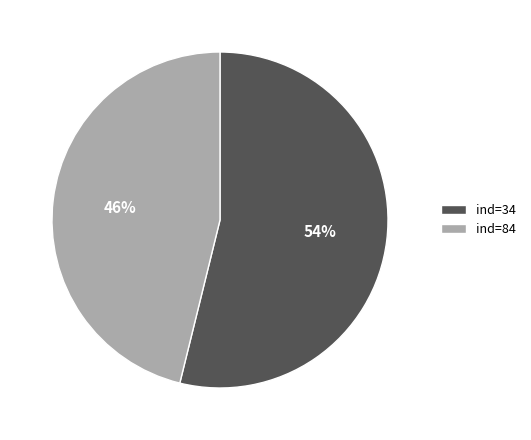

What is the ratio of the value at ind=34 to the value at ind=84?

1.2